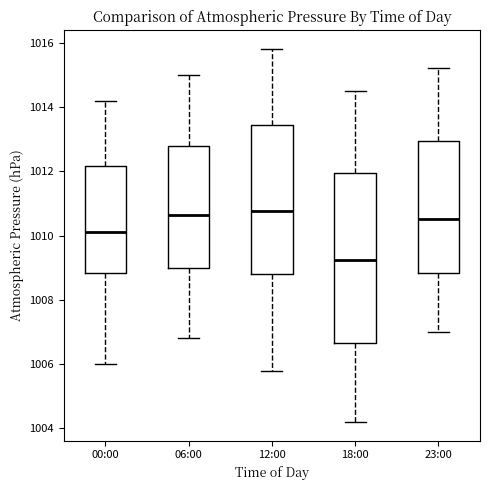

Where does the median line of the box for 12:00 sit on the y-axis? The values are not printed on the chart, so give them approximately, as read against the axis.

1010.8